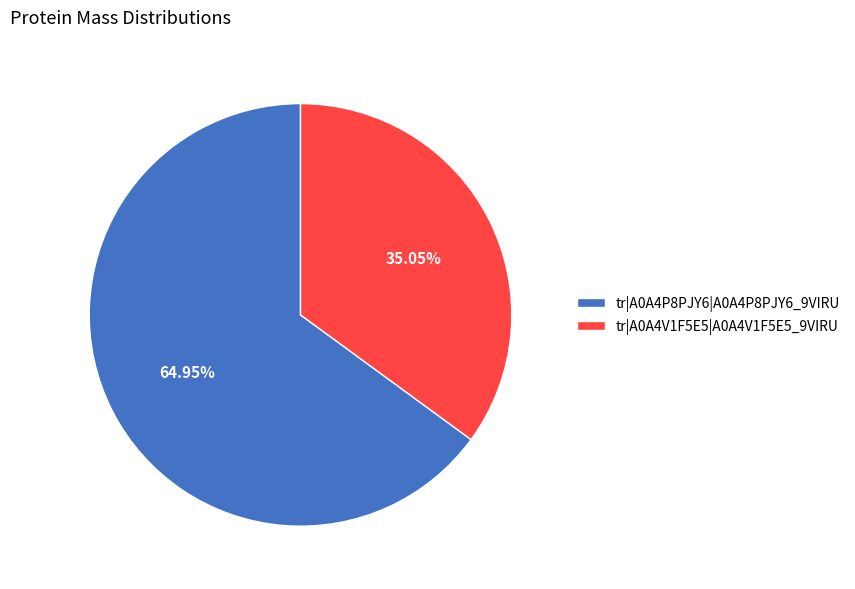

To the nearest percent, what portion does tr|A0A4P8PJY6|A0A4P8PJY6_9VIRU represent?

65%